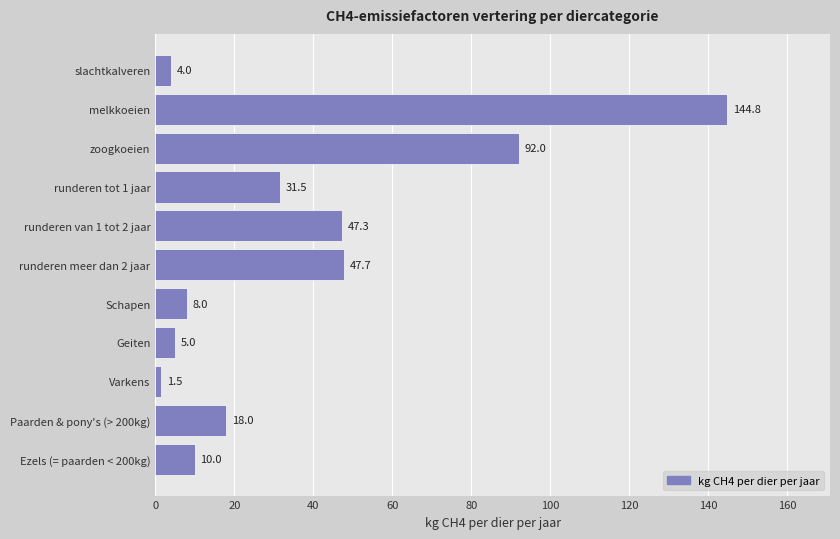

What is the label of the 3rd bar from the top?

zoogkoeien